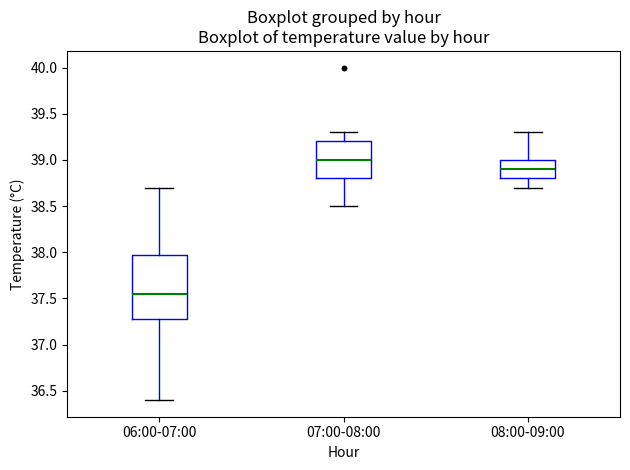

Reading left to right, read every box against the y-axis: the position of its median line, the range the box covers, and the ends of its whiskers. The values are not printed on the chart, so give them approximately, as read against the axis.

06:00-07:00: median 37.55, box 37.30 to 38.00, whiskers 36.40 to 38.70
07:00-08:00: median 39.00, box 38.80 to 39.20, whiskers 38.50 to 39.30
08:00-09:00: median 38.90, box 38.80 to 39.00, whiskers 38.70 to 39.30